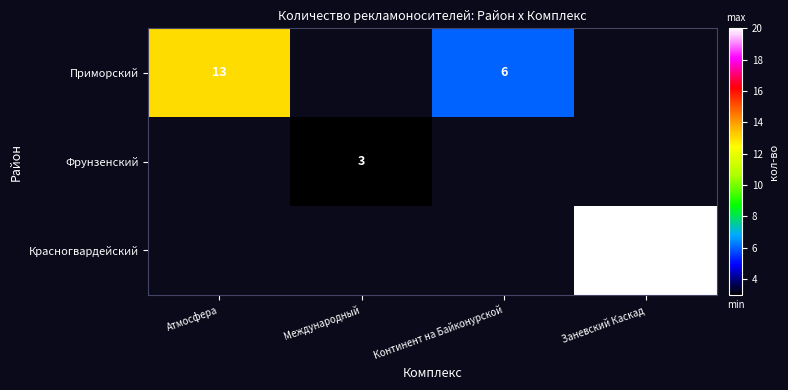

Is it true that Приморский equals 21 at Атмосфера?

False